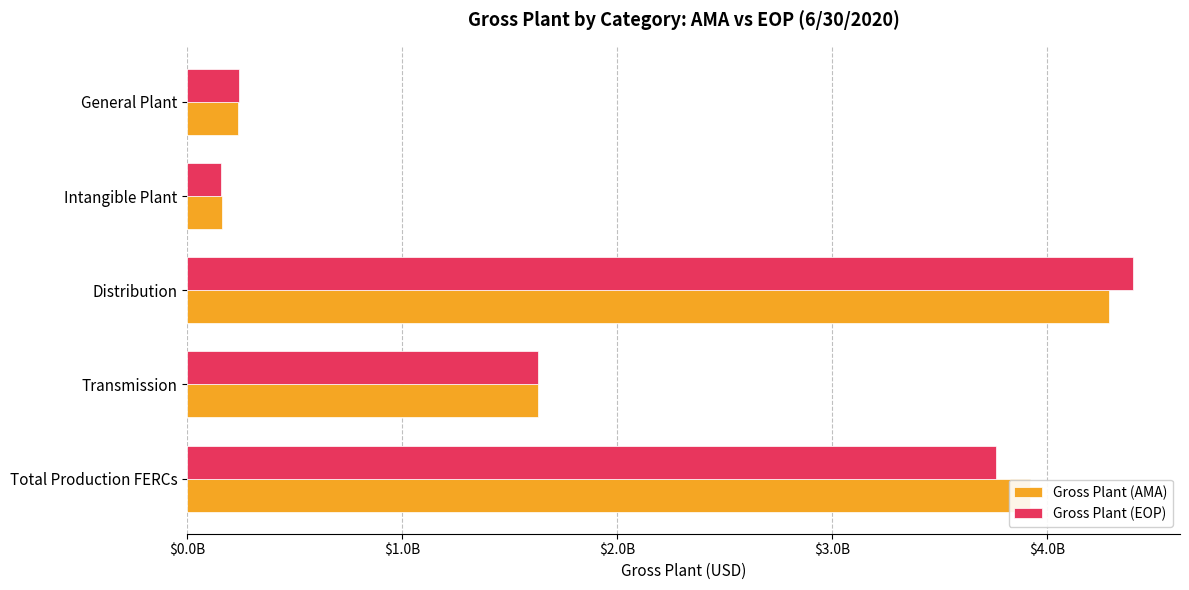

What are all the series names shown in the legend?

Gross Plant (AMA), Gross Plant (EOP)